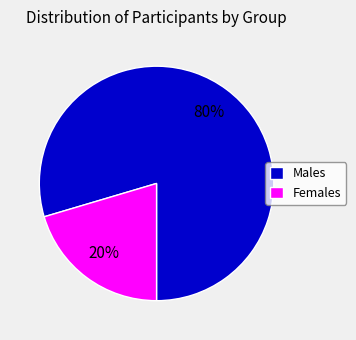

To the nearest percent, what is the combined percentage of Males and Females?

100%